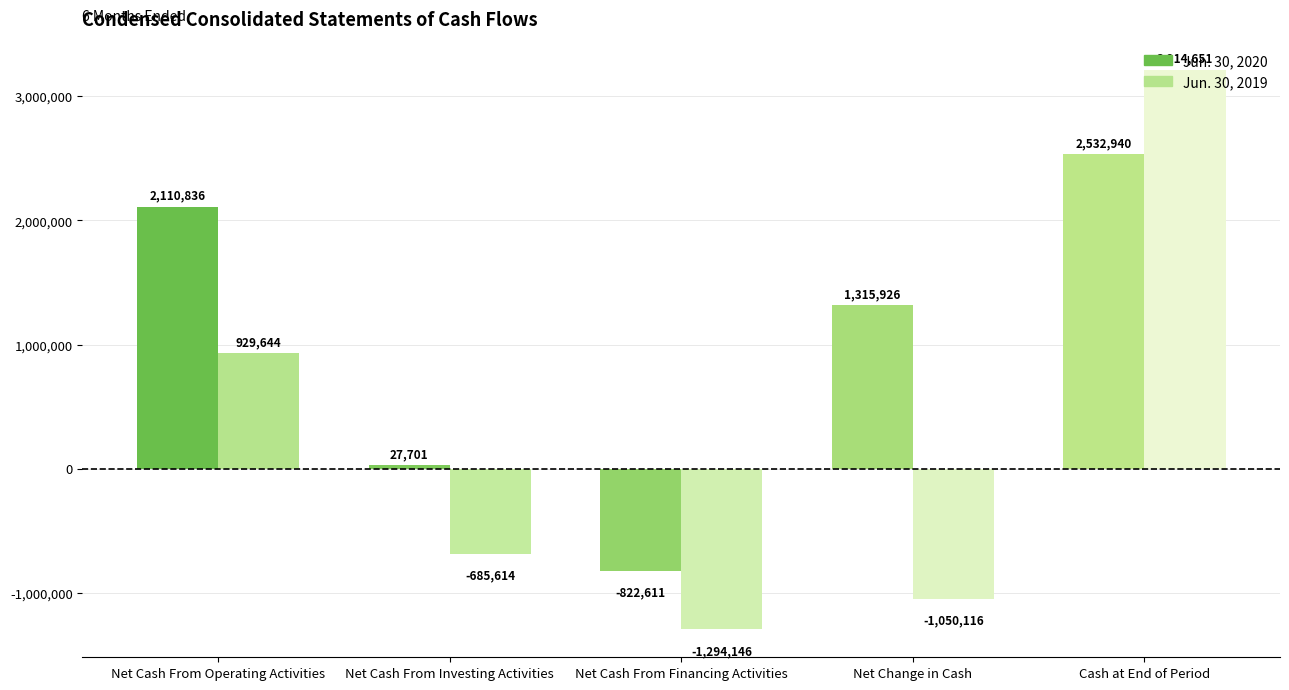

List the series in order of their overall mean, highest first.

Jun. 30, 2020, Jun. 30, 2019